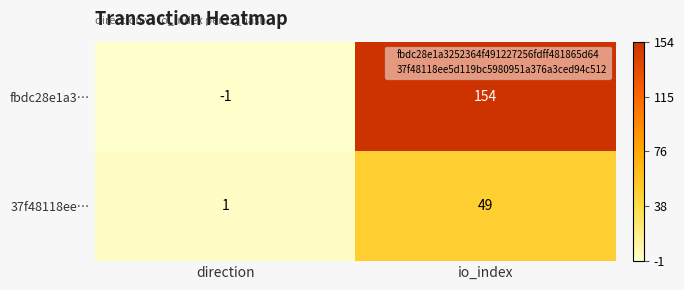

Reading left to right, extract all data points from this chart.

fbdc28e1a3…: -1	154
37f48118ee…: 1	49